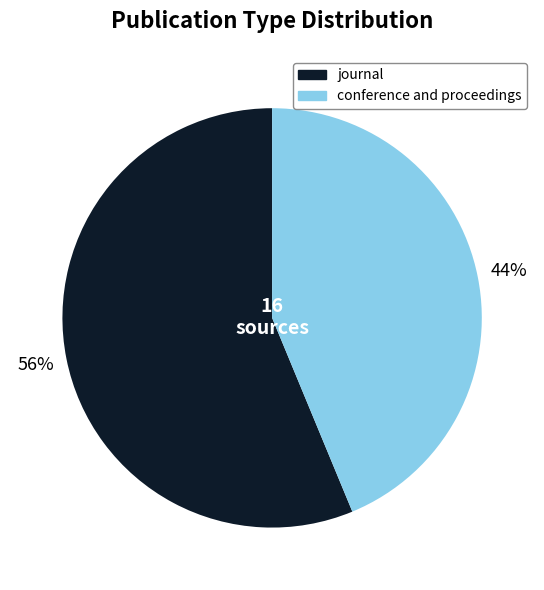

What is the smallest slice in the pie chart?

conference and proceedings